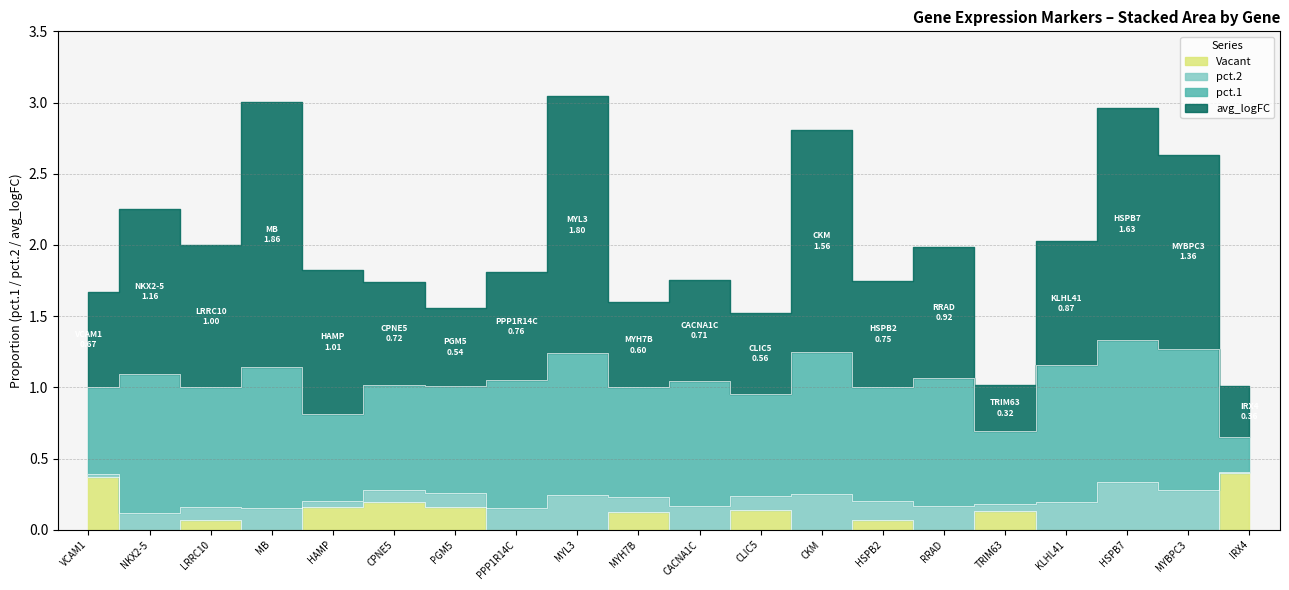

The pct.1 series shows 1.4 at PPP1R14C. True or false?

False